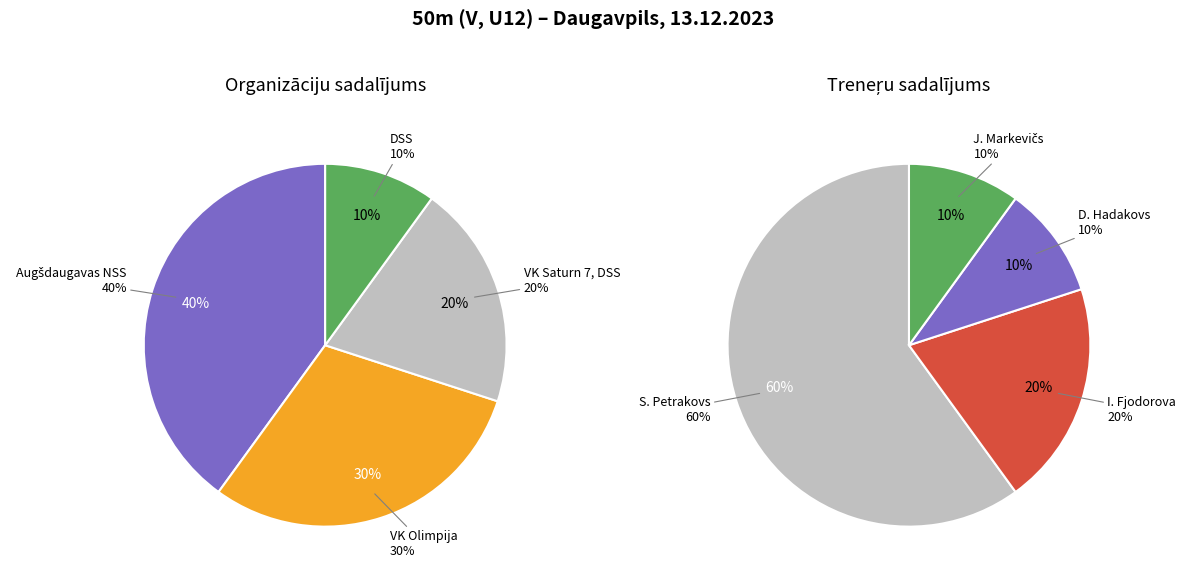

What is the largest slice in the pie chart?

Augšdaugavas NSS